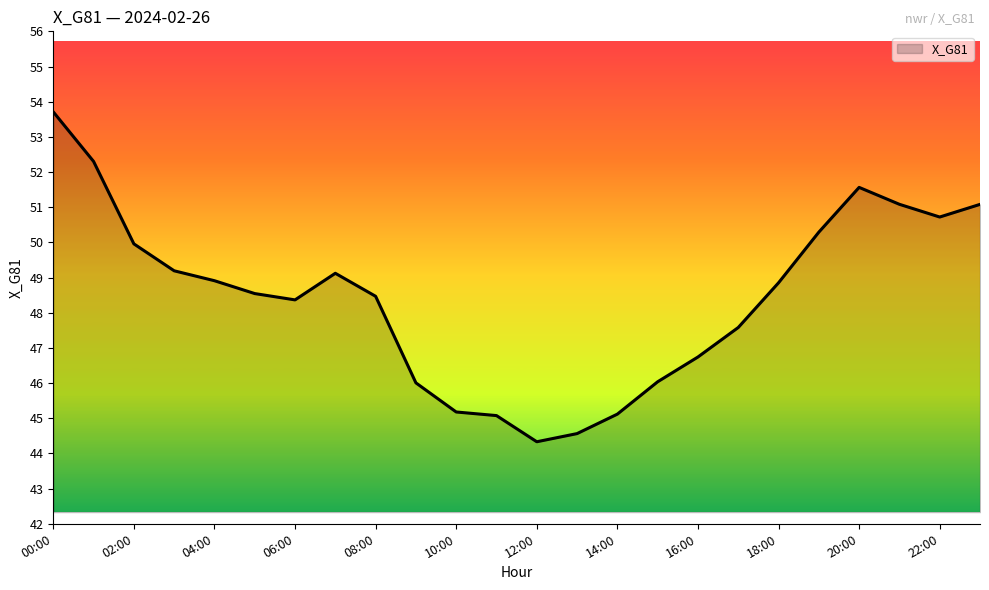

What is the difference between the maximum and minimum values?

9.4